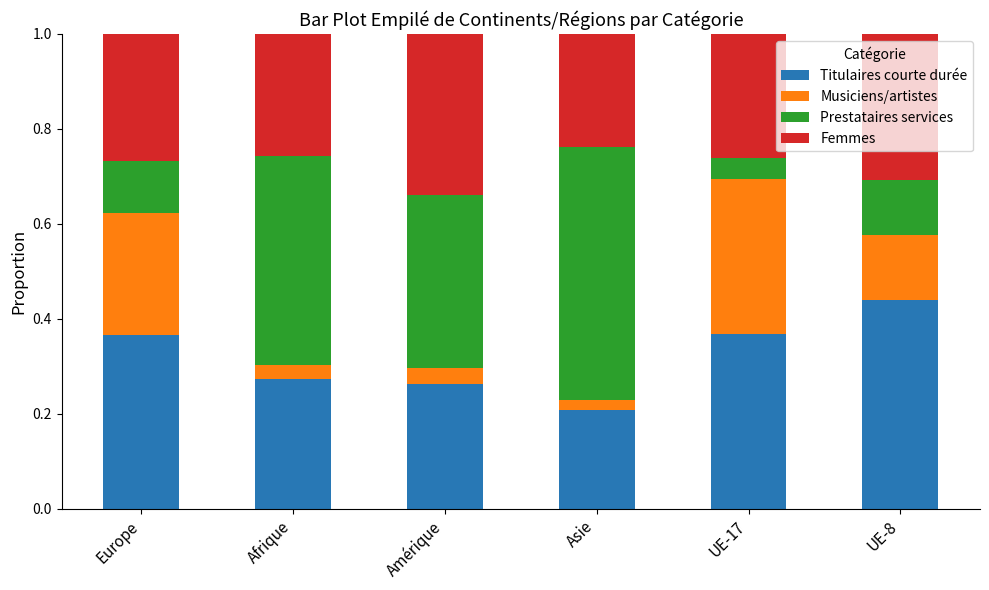

The Titulaires courte durée series shows 0.1 at Asie. True or false?

False